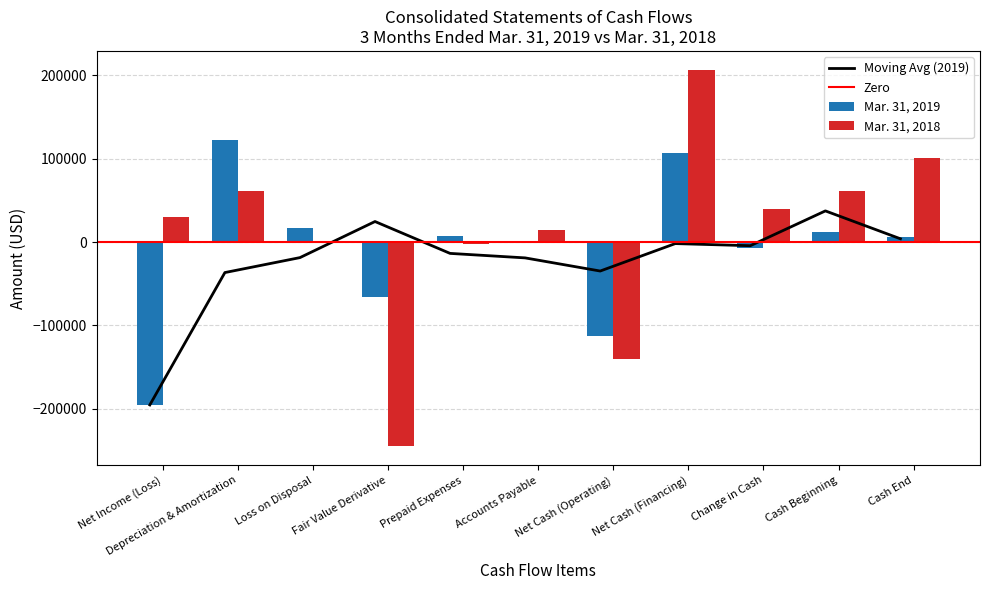

Is the value of Mar. 31, 2018 at Cash End greater than the value of Mar. 31, 2019 at Cash End?

Yes